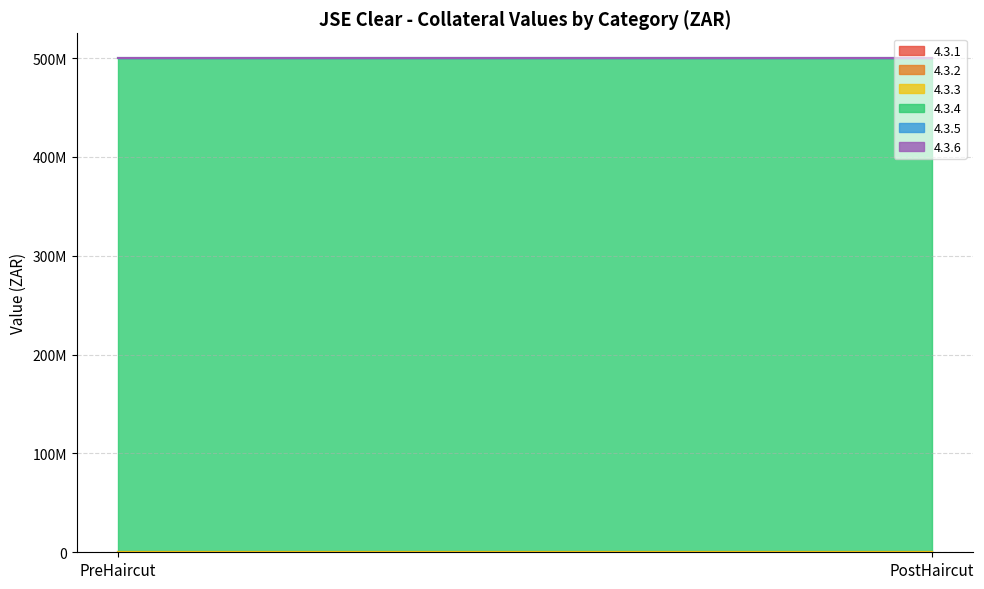

At which category is the sum across all series the highest?

PreHaircut